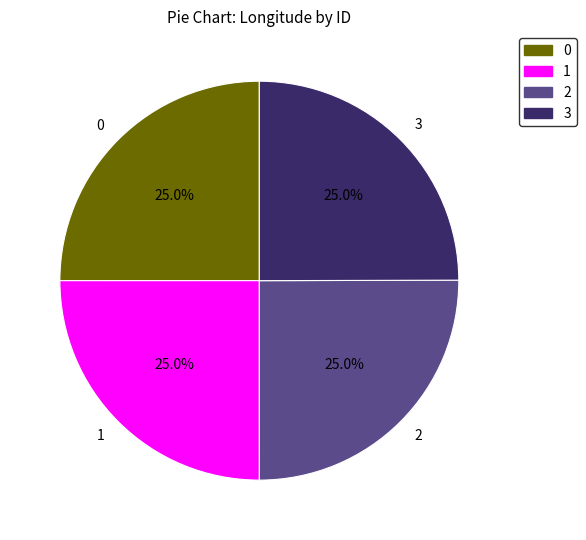

Count the number of slices in the pie.

4